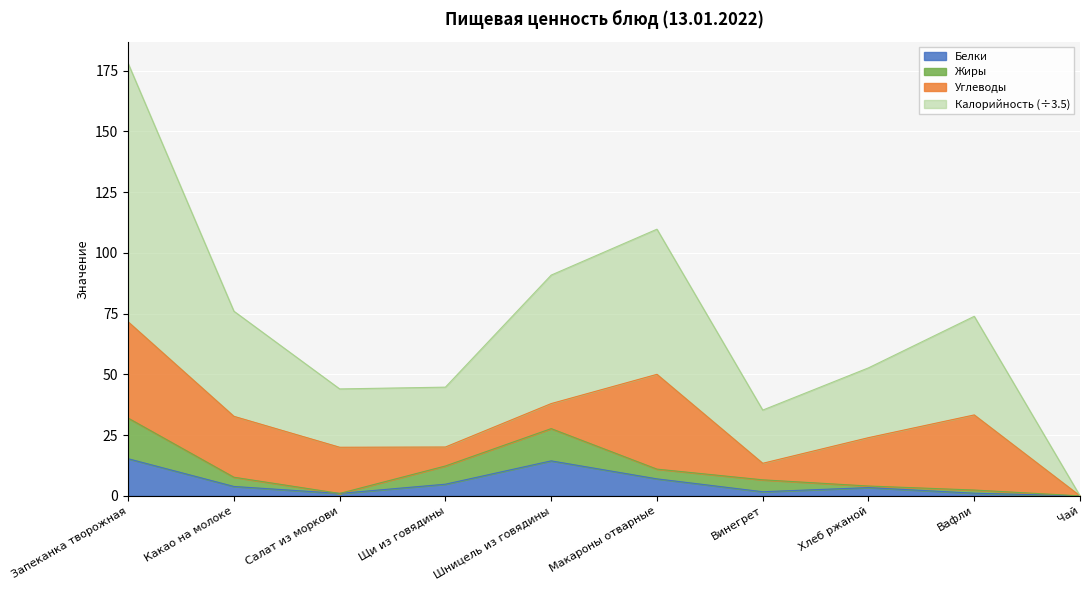

How many data points in Белки are above 3?

6